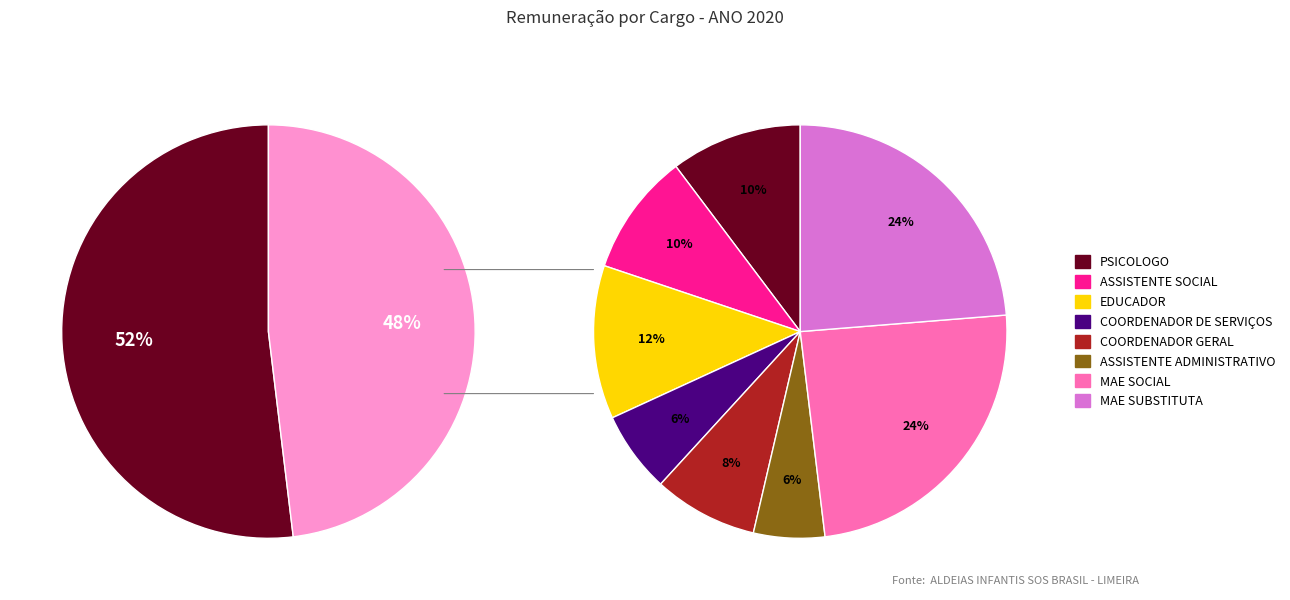

To the nearest percent, what is the average slice percentage?

12%